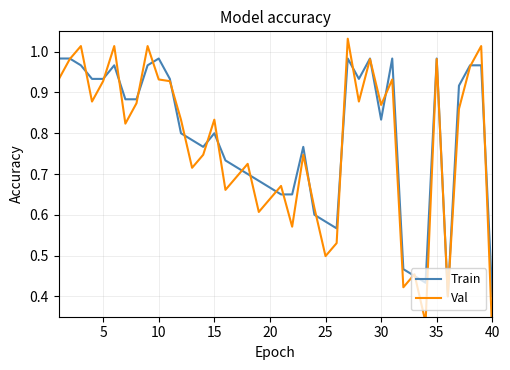

The Train series shows 0.9 at 25. True or false?

False